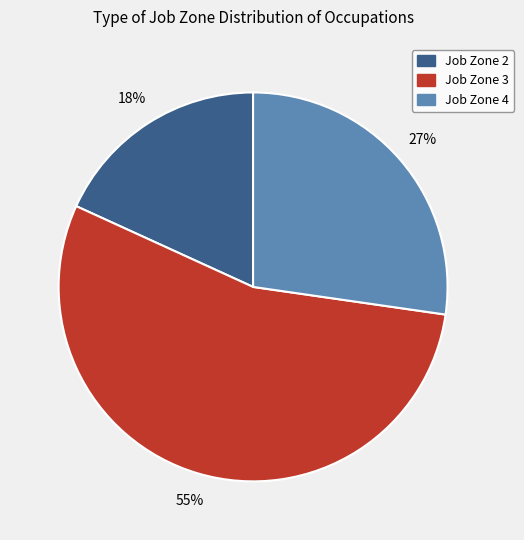

Between Job Zone 2 and Job Zone 3, which is larger?

Job Zone 3